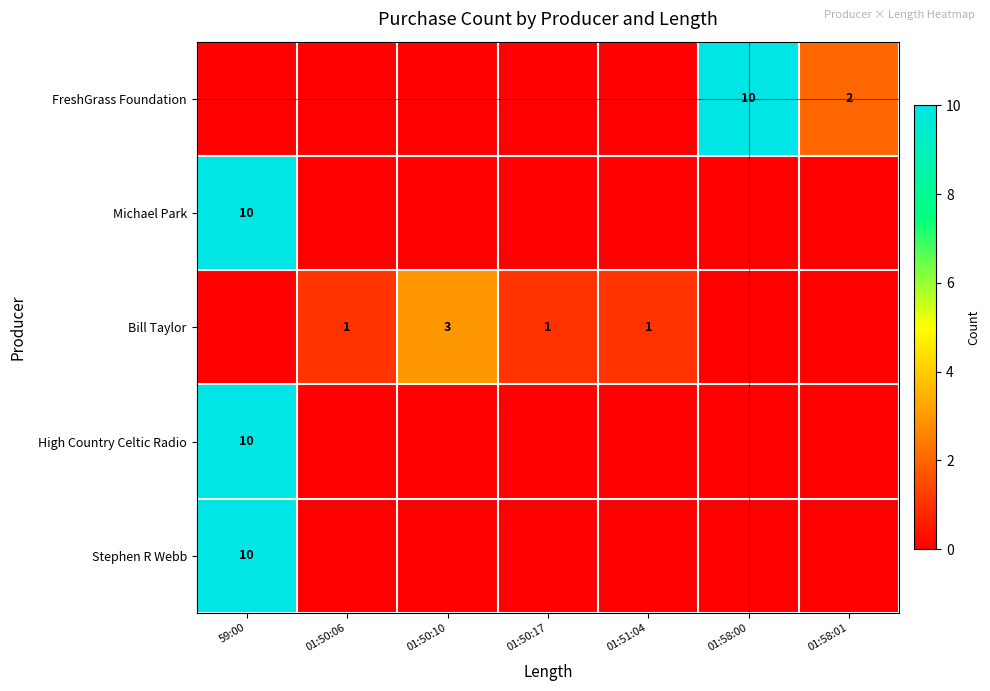

True or false: Bill Taylor has a value of 1 at 01:50:17.

True